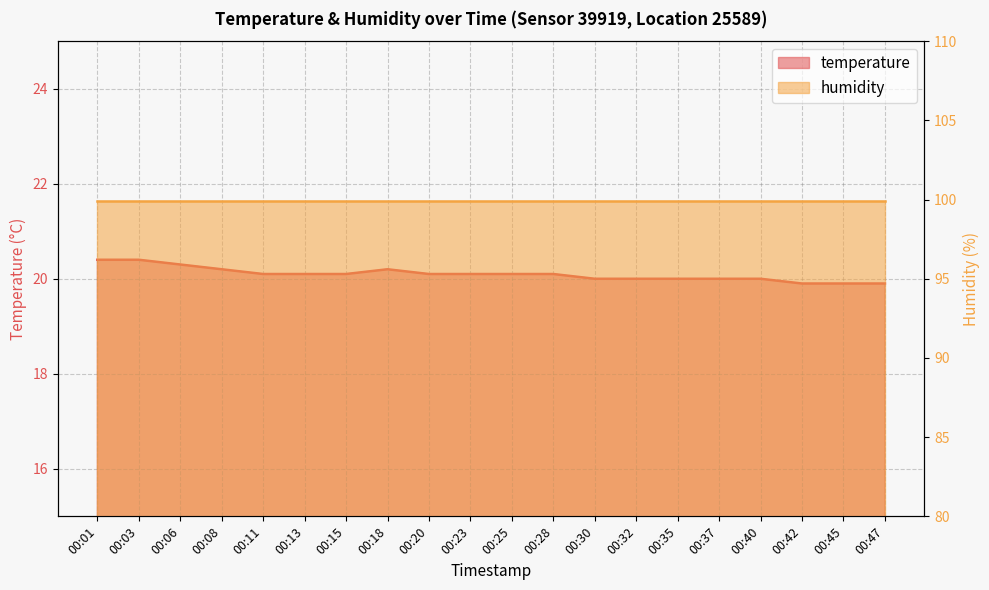

At which category does the chart reach its peak across all series?

00:01